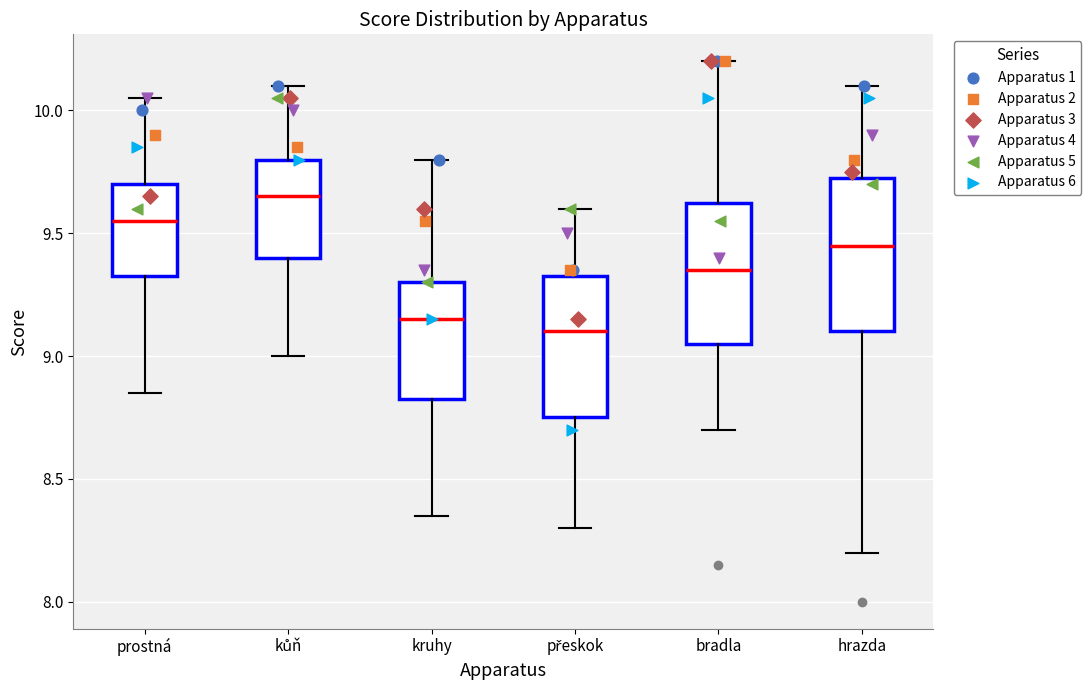

Comparing the boxes themselves (not the whiskers), which one is the tallest?

hrazda